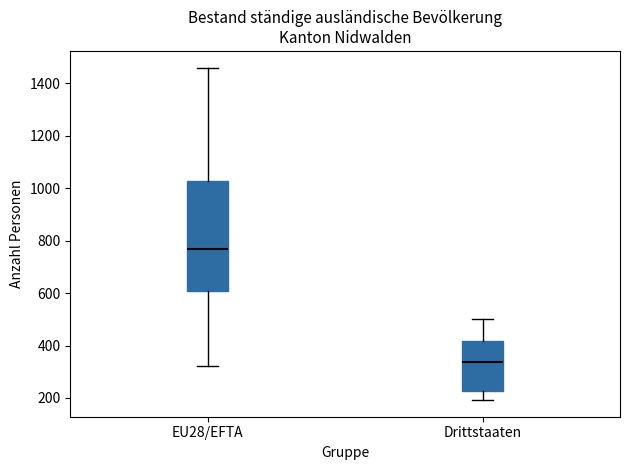

Comparing the boxes themselves (not the whiskers), which one is the tallest?

EU28/EFTA